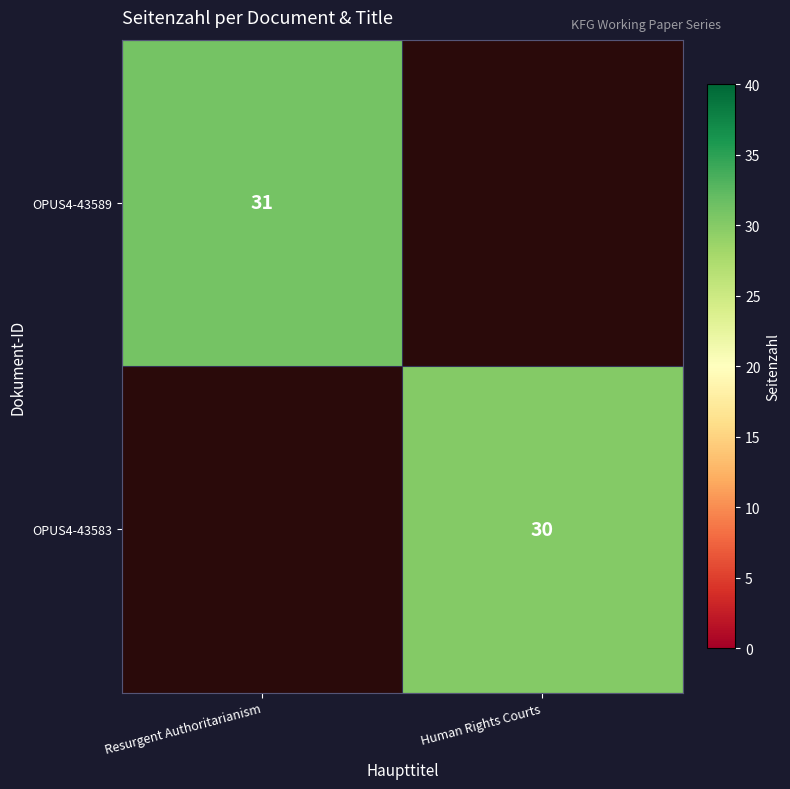

The OPUS4-43583 series shows 30 at Human Rights Courts. True or false?

True